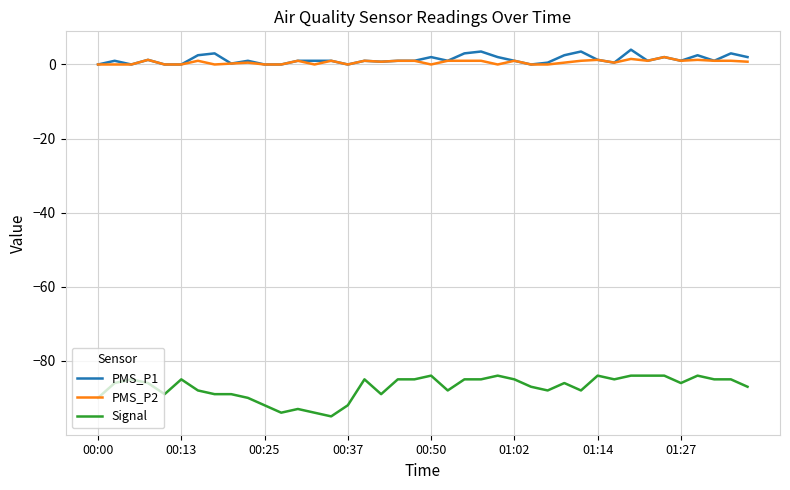

Which series has the widest spread of values?

Signal